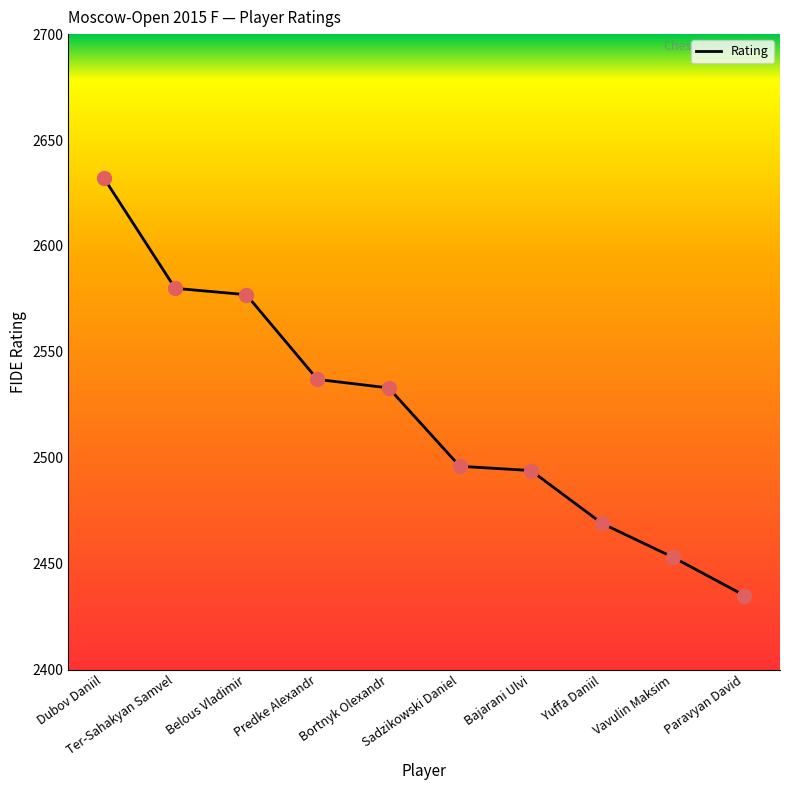

Between Dubov Daniil and Yuffa Daniil, which is larger?

Dubov Daniil